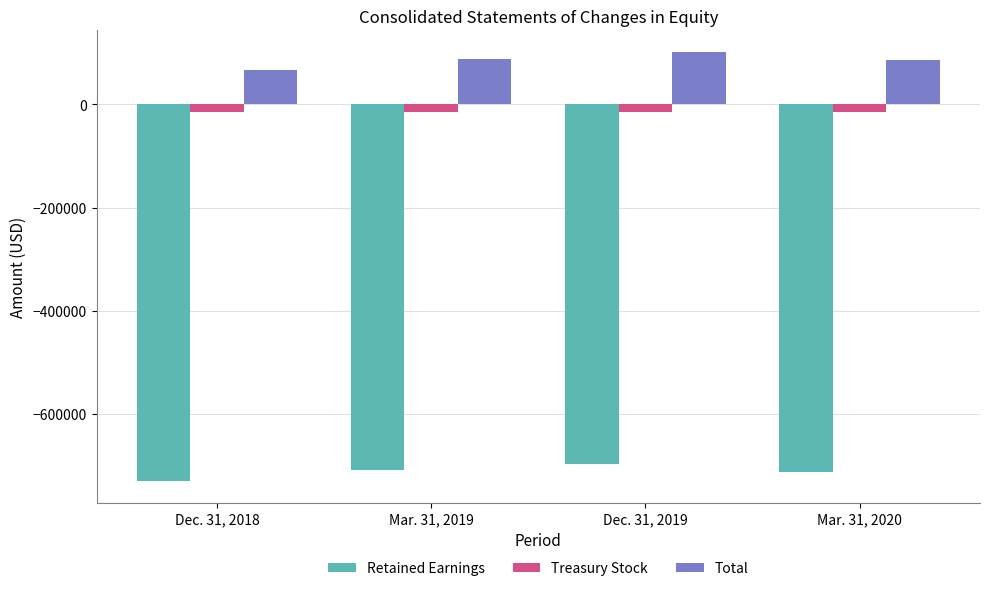

What is the sum of the Retained Earnings values at Dec. 31, 2018 and Mar. 31, 2019?

-1440547